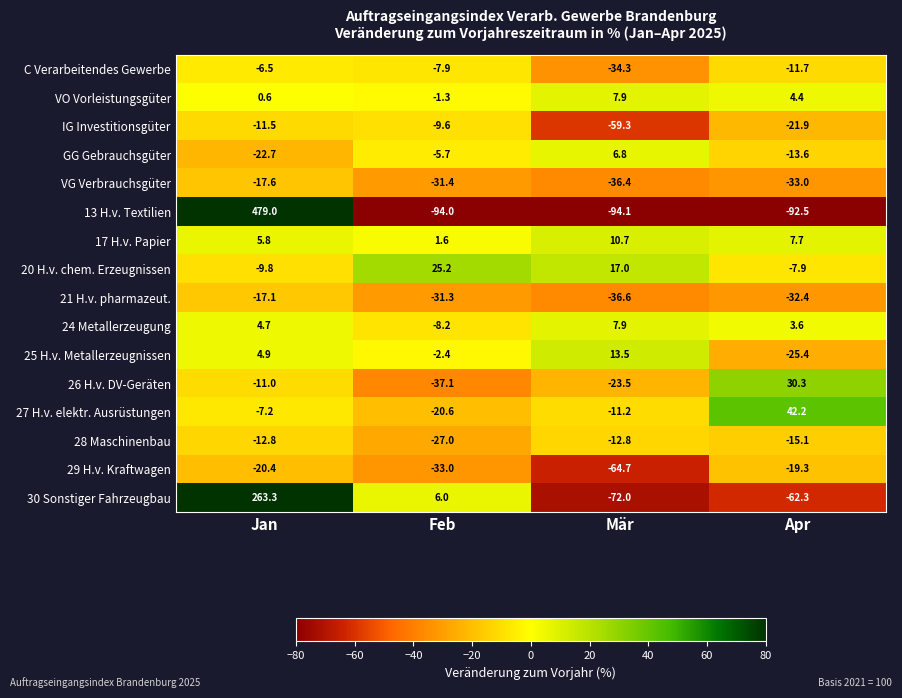

Which label corresponds to the largest value in the chart?

Jan